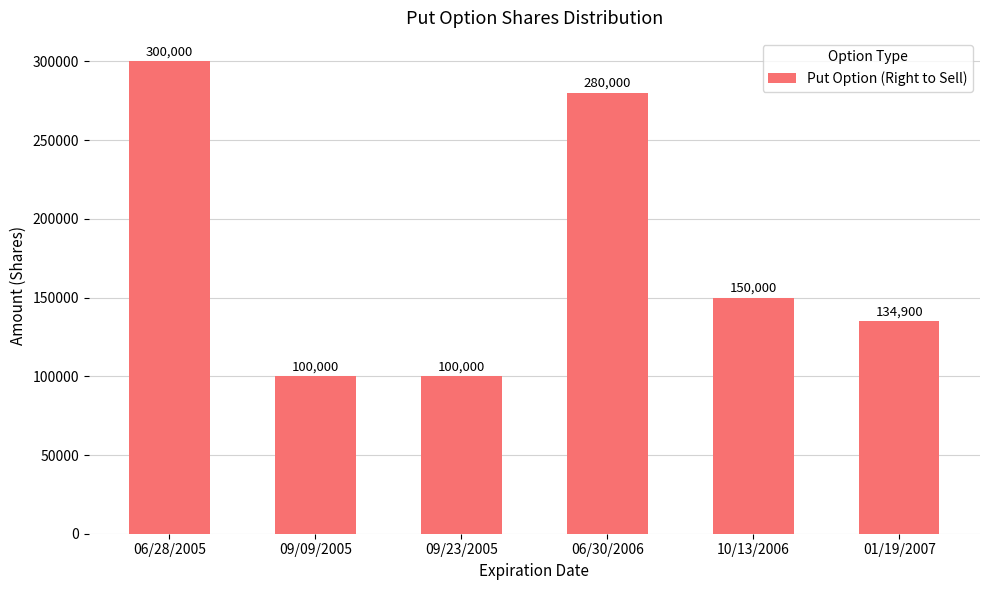

Does the chart contain any negative values?

No